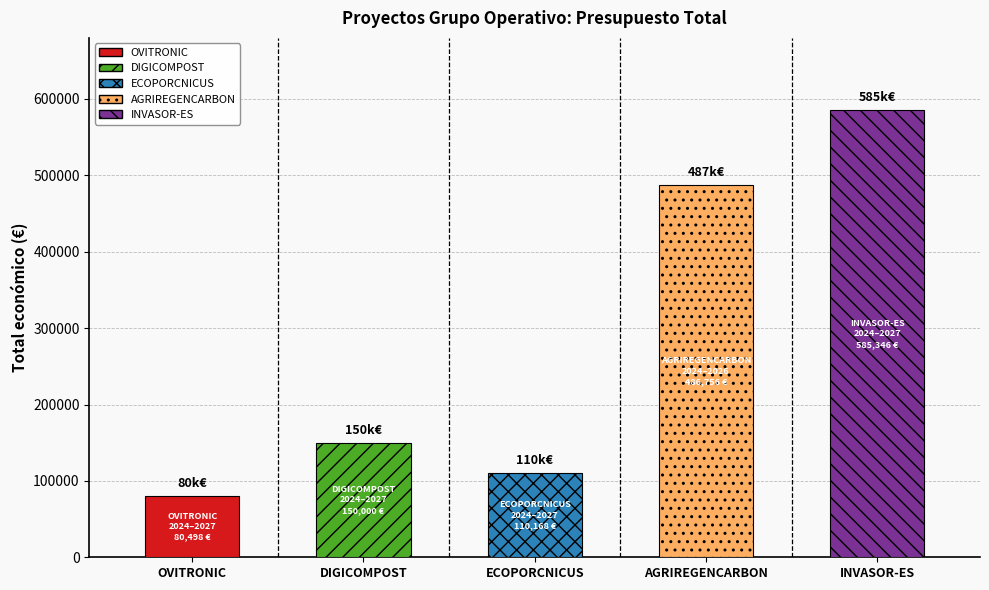

Is it true that Año de finalización equals 2027 at OVITRONIC?

True